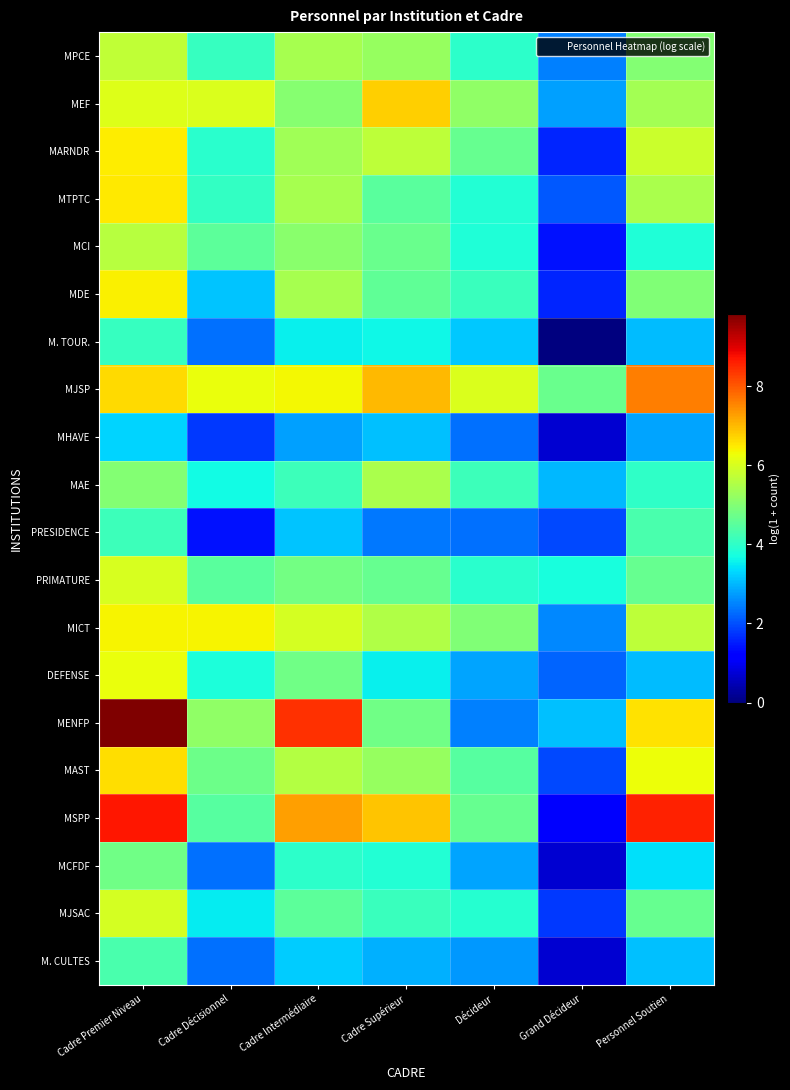

Reading left to right, extract all data points from this chart.

MPCE: Cadre Premier Niveau=5.7	Cadre Décisionnel=4.1	Cadre Intermédiaire=5.4	Cadre Supérieur=5.2	Décideur=4.0	Grand Décideur=2.5	Personnel Soutien=5.0
MEF: Cadre Premier Niveau=6.1	Cadre Décisionnel=6.1	Cadre Intermédiaire=5.1	Cadre Supérieur=6.7	Décideur=5.1	Grand Décideur=2.8	Personnel Soutien=5.4
MARNDR: Cadre Premier Niveau=6.4	Cadre Décisionnel=3.9	Cadre Intermédiaire=5.4	Cadre Supérieur=5.7	Décideur=4.6	Grand Décideur=1.6	Personnel Soutien=5.8
MTPTC: Cadre Premier Niveau=6.5	Cadre Décisionnel=4.0	Cadre Intermédiaire=5.4	Cadre Supérieur=4.5	Décideur=3.9	Grand Décideur=2.1	Personnel Soutien=5.5
MCI: Cadre Premier Niveau=5.6	Cadre Décisionnel=4.6	Cadre Intermédiaire=5.1	Cadre Supérieur=4.7	Décideur=3.8	Grand Décideur=1.4	Personnel Soutien=3.8
MDE: Cadre Premier Niveau=6.4	Cadre Décisionnel=3.1	Cadre Intermédiaire=5.4	Cadre Supérieur=4.6	Décideur=4.1	Grand Décideur=1.6	Personnel Soutien=5.0
M. TOUR.: Cadre Premier Niveau=4.1	Cadre Décisionnel=2.3	Cadre Intermédiaire=3.6	Cadre Supérieur=3.6	Décideur=3.2	Grand Décideur=0.0	Personnel Soutien=3.0
MJSP: Cadre Premier Niveau=6.7	Cadre Décisionnel=6.2	Cadre Intermédiaire=6.3	Cadre Supérieur=7.0	Décideur=6.1	Grand Décideur=4.7	Personnel Soutien=7.6
MHAVE: Cadre Premier Niveau=3.3	Cadre Décisionnel=1.8	Cadre Intermédiaire=2.8	Cadre Supérieur=3.1	Décideur=2.3	Grand Décideur=0.7	Personnel Soutien=2.8
MAE: Cadre Premier Niveau=5.0	Cadre Décisionnel=3.7	Cadre Intermédiaire=4.2	Cadre Supérieur=5.4	Décideur=4.1	Grand Décideur=3.0	Personnel Soutien=4.0
PRESIDENCE: Cadre Premier Niveau=4.1	Cadre Décisionnel=1.4	Cadre Intermédiaire=3.1	Cadre Supérieur=2.4	Décideur=2.3	Grand Décideur=1.9	Personnel Soutien=4.3
PRIMATURE: Cadre Premier Niveau=6.0	Cadre Décisionnel=4.5	Cadre Intermédiaire=4.8	Cadre Supérieur=4.7	Décideur=3.9	Grand Décideur=3.7	Personnel Soutien=4.7
MICT: Cadre Premier Niveau=6.4	Cadre Décisionnel=6.4	Cadre Intermédiaire=6.0	Cadre Supérieur=5.5	Décideur=5.0	Grand Décideur=2.6	Personnel Soutien=5.7
DEFENSE: Cadre Premier Niveau=6.2	Cadre Décisionnel=3.8	Cadre Intermédiaire=4.8	Cadre Supérieur=3.6	Décideur=2.8	Grand Décideur=2.2	Personnel Soutien=3.0
MENFP: Cadre Premier Niveau=9.8	Cadre Décisionnel=5.2	Cadre Intermédiaire=8.4	Cadre Supérieur=4.8	Décideur=2.5	Grand Décideur=3.1	Personnel Soutien=6.6
MAST: Cadre Premier Niveau=6.6	Cadre Décisionnel=4.7	Cadre Intermédiaire=5.6	Cadre Supérieur=5.2	Décideur=4.5	Grand Décideur=1.9	Personnel Soutien=6.3
MSPP: Cadre Premier Niveau=8.7	Cadre Décisionnel=4.5	Cadre Intermédiaire=7.3	Cadre Supérieur=6.9	Décideur=4.7	Grand Décideur=1.1	Personnel Soutien=8.6
MCFDF: Cadre Premier Niveau=4.8	Cadre Décisionnel=2.3	Cadre Intermédiaire=4.0	Cadre Supérieur=3.9	Décideur=2.8	Grand Décideur=0.7	Personnel Soutien=3.4
MJSAC: Cadre Premier Niveau=6.0	Cadre Décisionnel=3.5	Cadre Intermédiaire=4.5	Cadre Supérieur=4.1	Décideur=3.9	Grand Décideur=1.8	Personnel Soutien=4.6
M. CULTES: Cadre Premier Niveau=4.3	Cadre Décisionnel=2.3	Cadre Intermédiaire=3.2	Cadre Supérieur=2.9	Décideur=2.7	Grand Décideur=0.7	Personnel Soutien=3.1